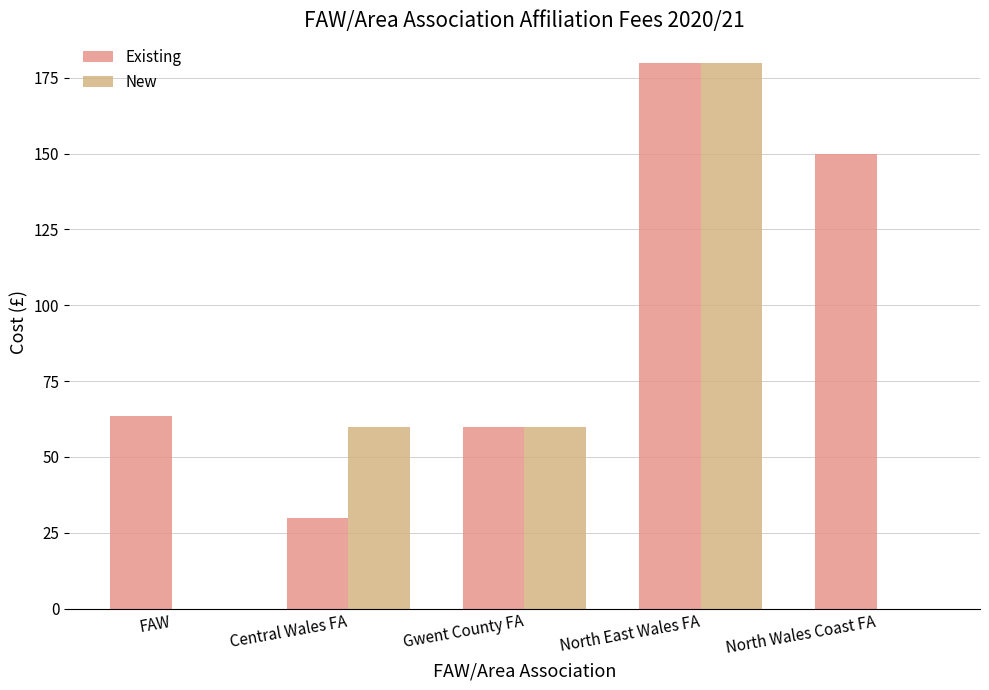

What is the label of the 5th bar from the right?

FAW